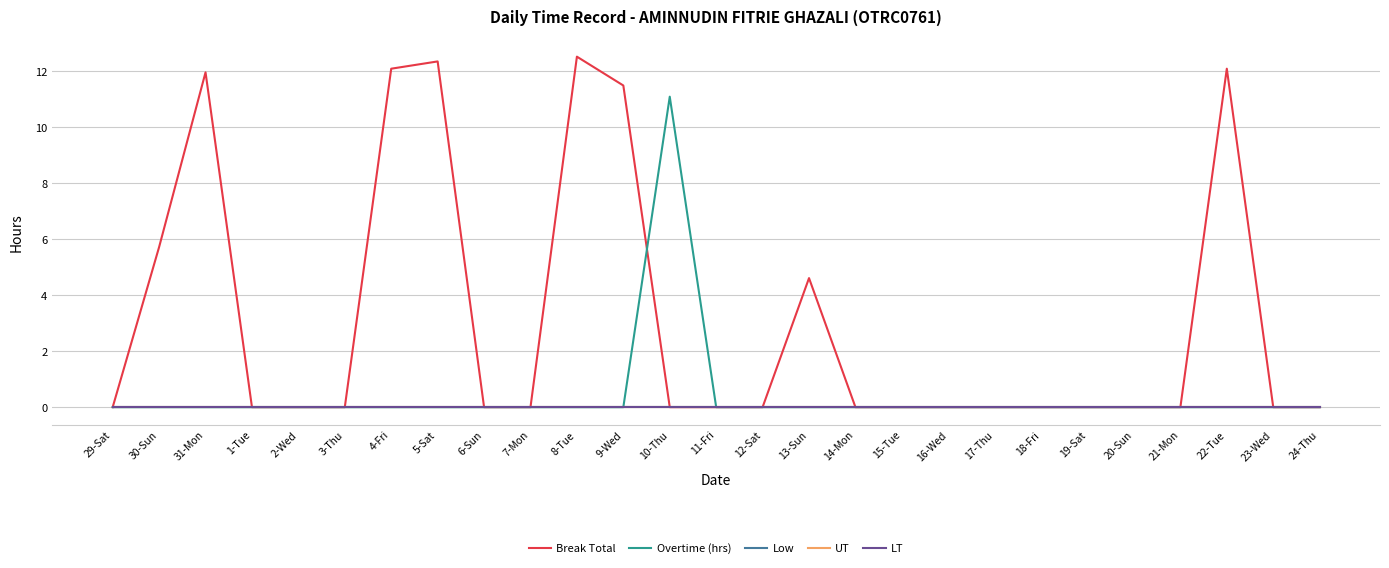

What position from the right is 11-Fri?

14